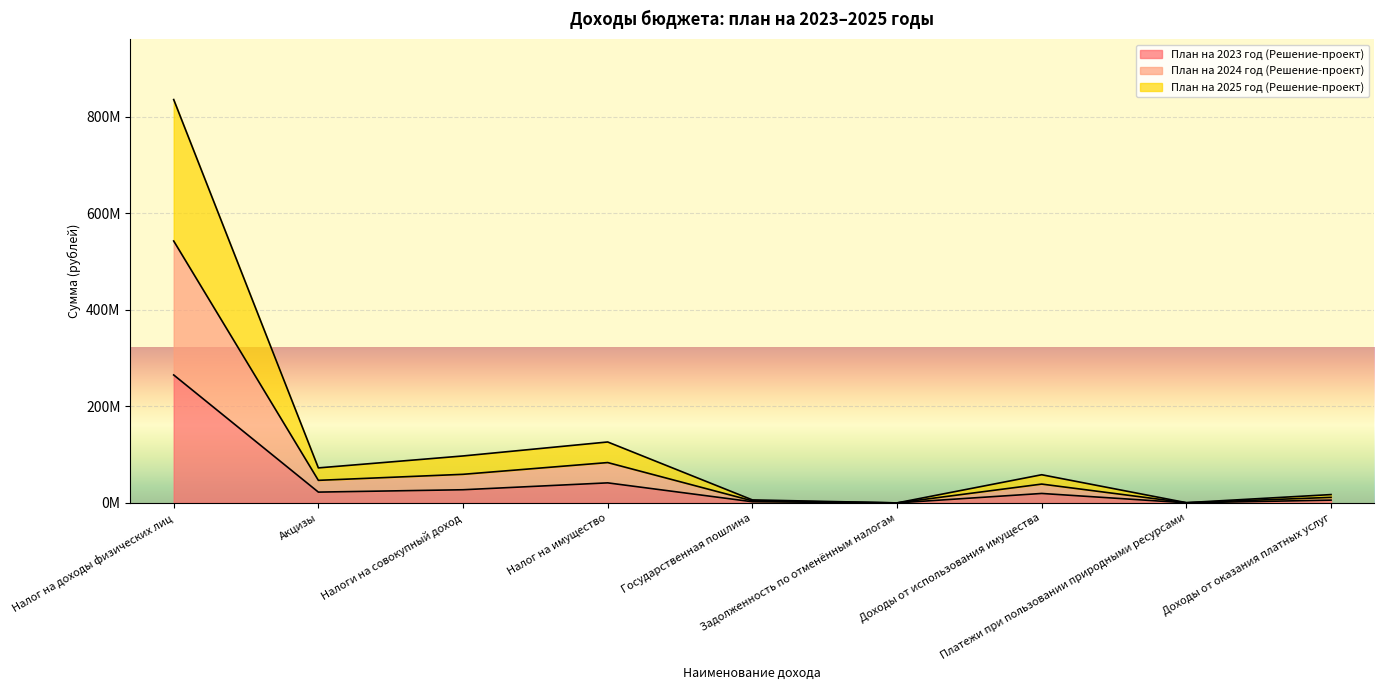

What are all the series names shown in the legend?

План на 2023 год (Решение-проект), План на 2024 год (Решение-проект), План на 2025 год (Решение-проект)